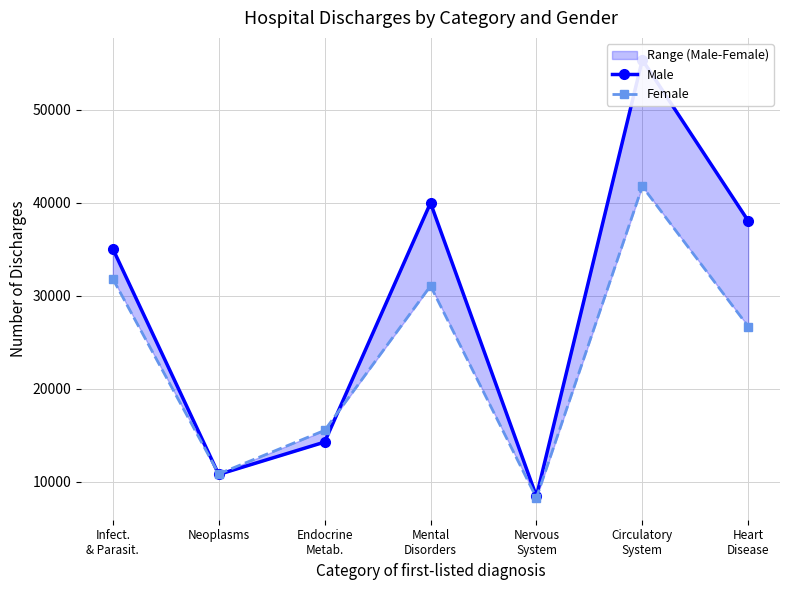

Which series has the largest range (max minus min)?

Male